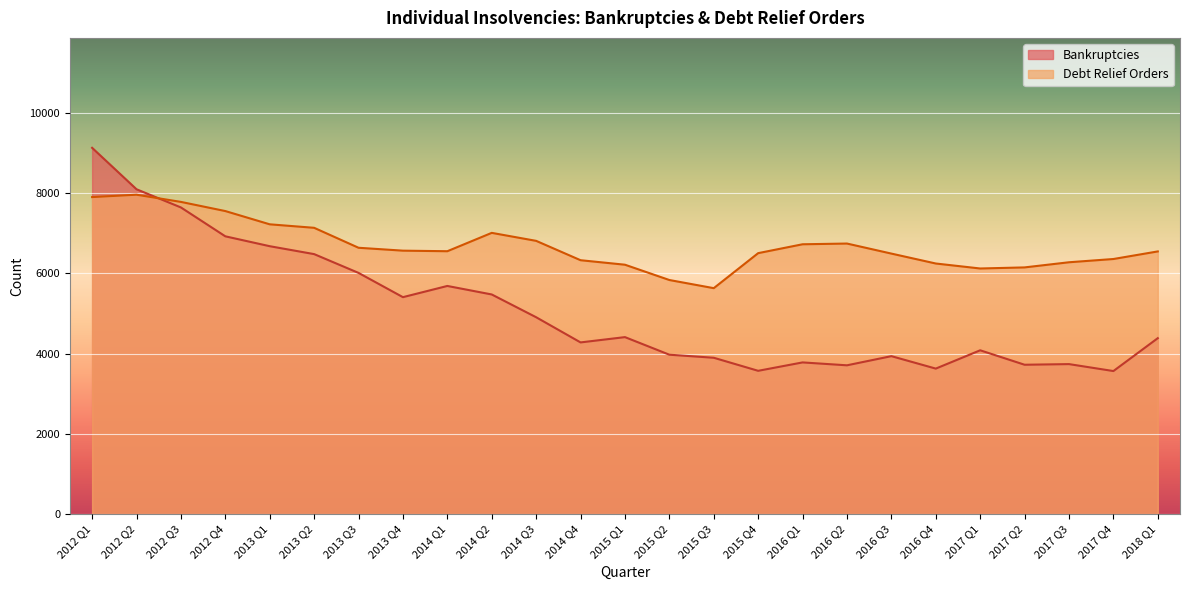

What is the value of the Debt Relief Orders point at the 12th from the left?

6325